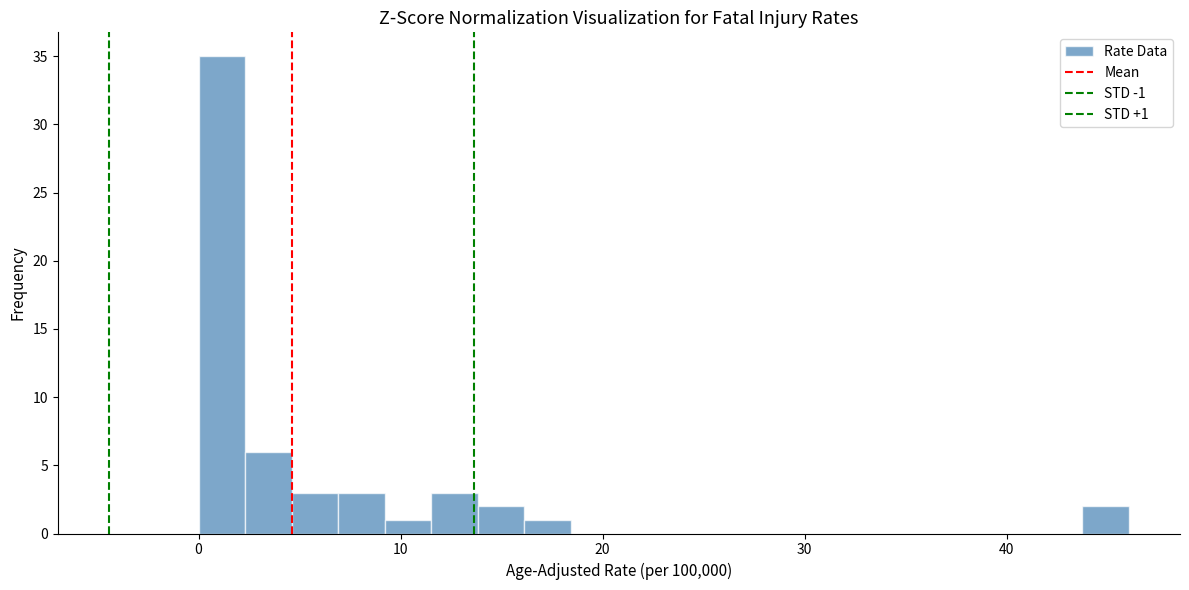

Around what value on the x-axis is the tallest bar? Give the approximate position of its centre, as read against the axis.

1